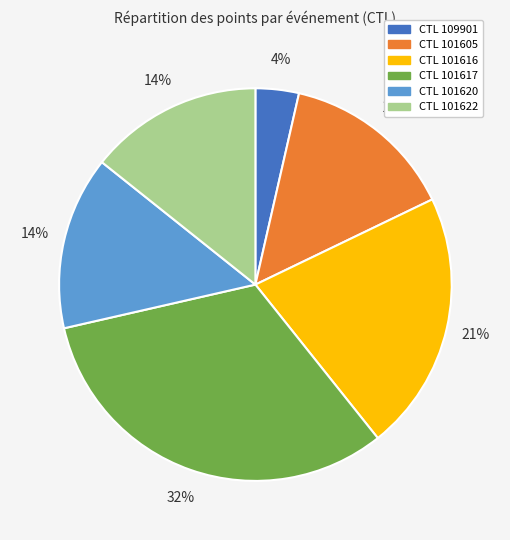

To the nearest percent, what is the average slice percentage?

17%